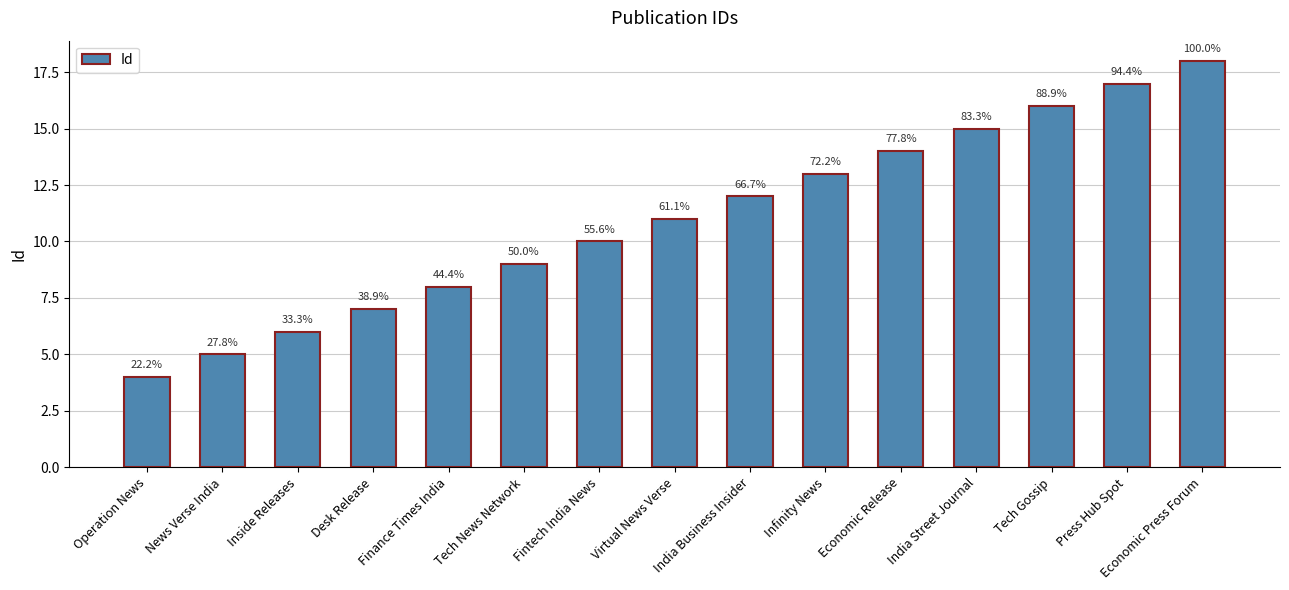

True or false: the data shows 16 at Tech Gossip.

True